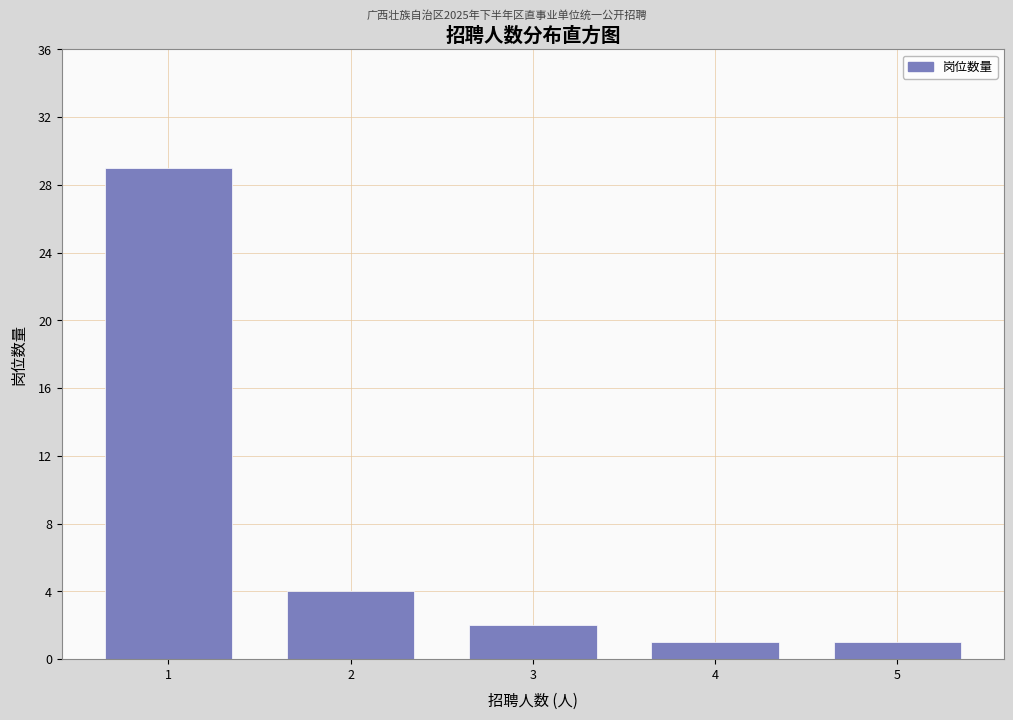

Reading left to right, what are all the values shown in this chart?

29	4	2	1	1